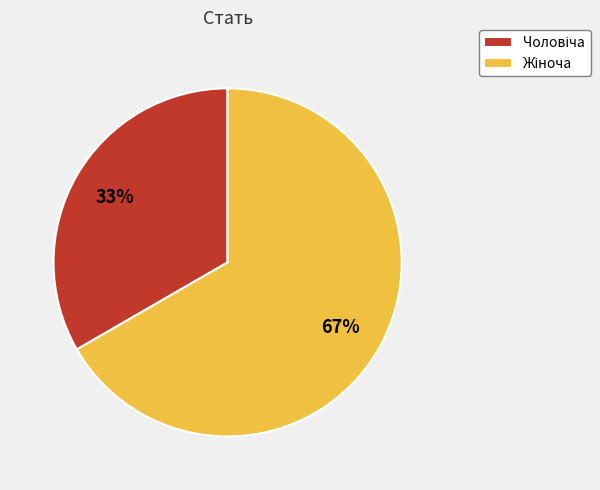

To the nearest percent, what is the average slice percentage?

50%